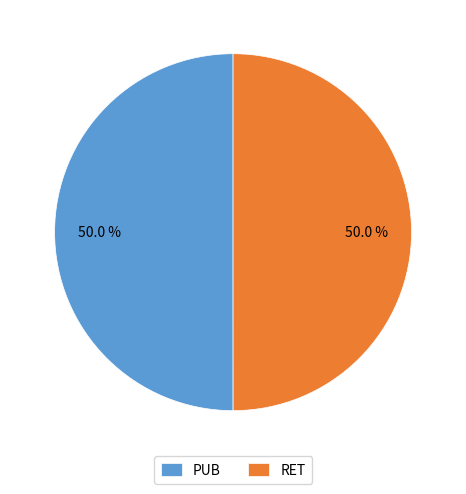

To the nearest percent, what percentage of the pie is PUB?

50%